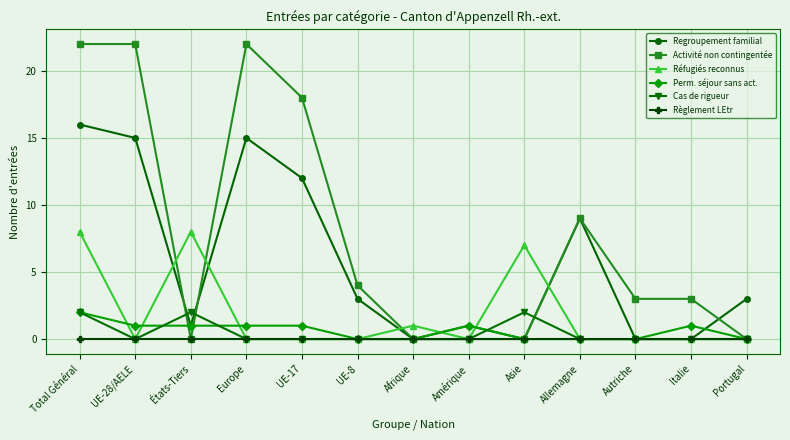

What is the label of the 6th point from the right?

Amérique